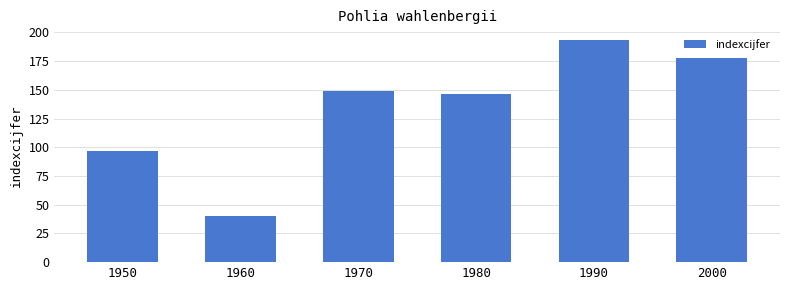

How many bars are there in total?

6